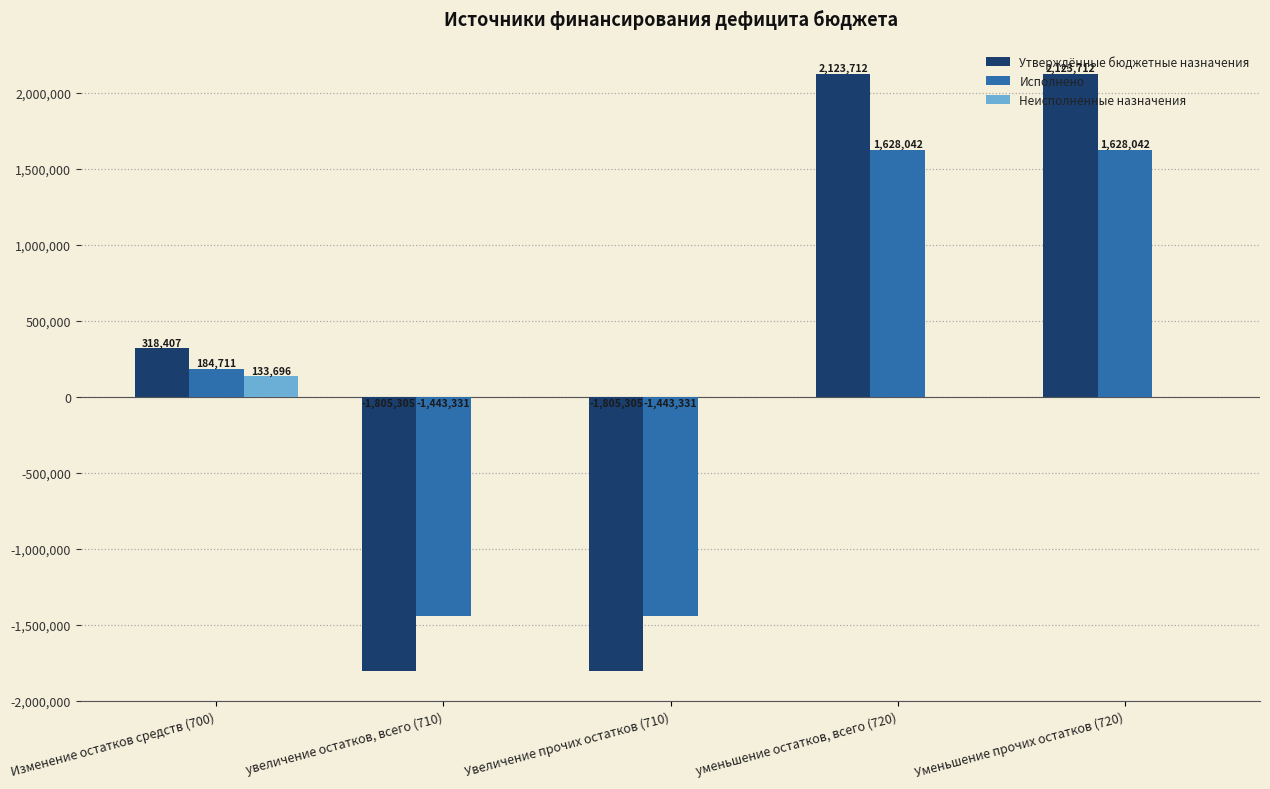

Where is Исполнено nearest to the value 92355?

Изменение остатков средств (700)